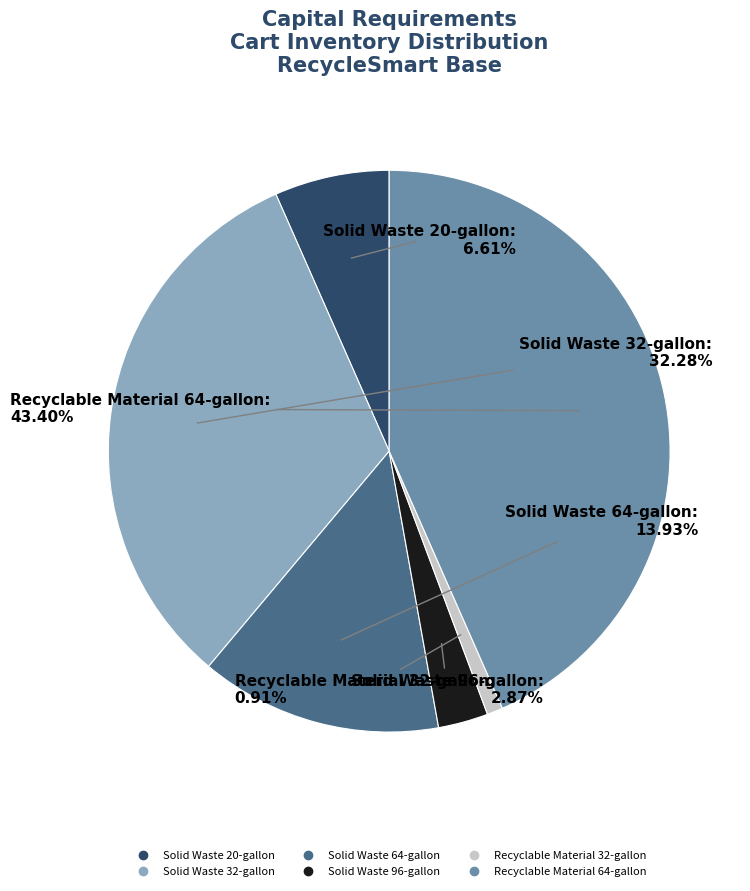

To the nearest percent, what portion does Solid Waste 32-gallon represent?

32%